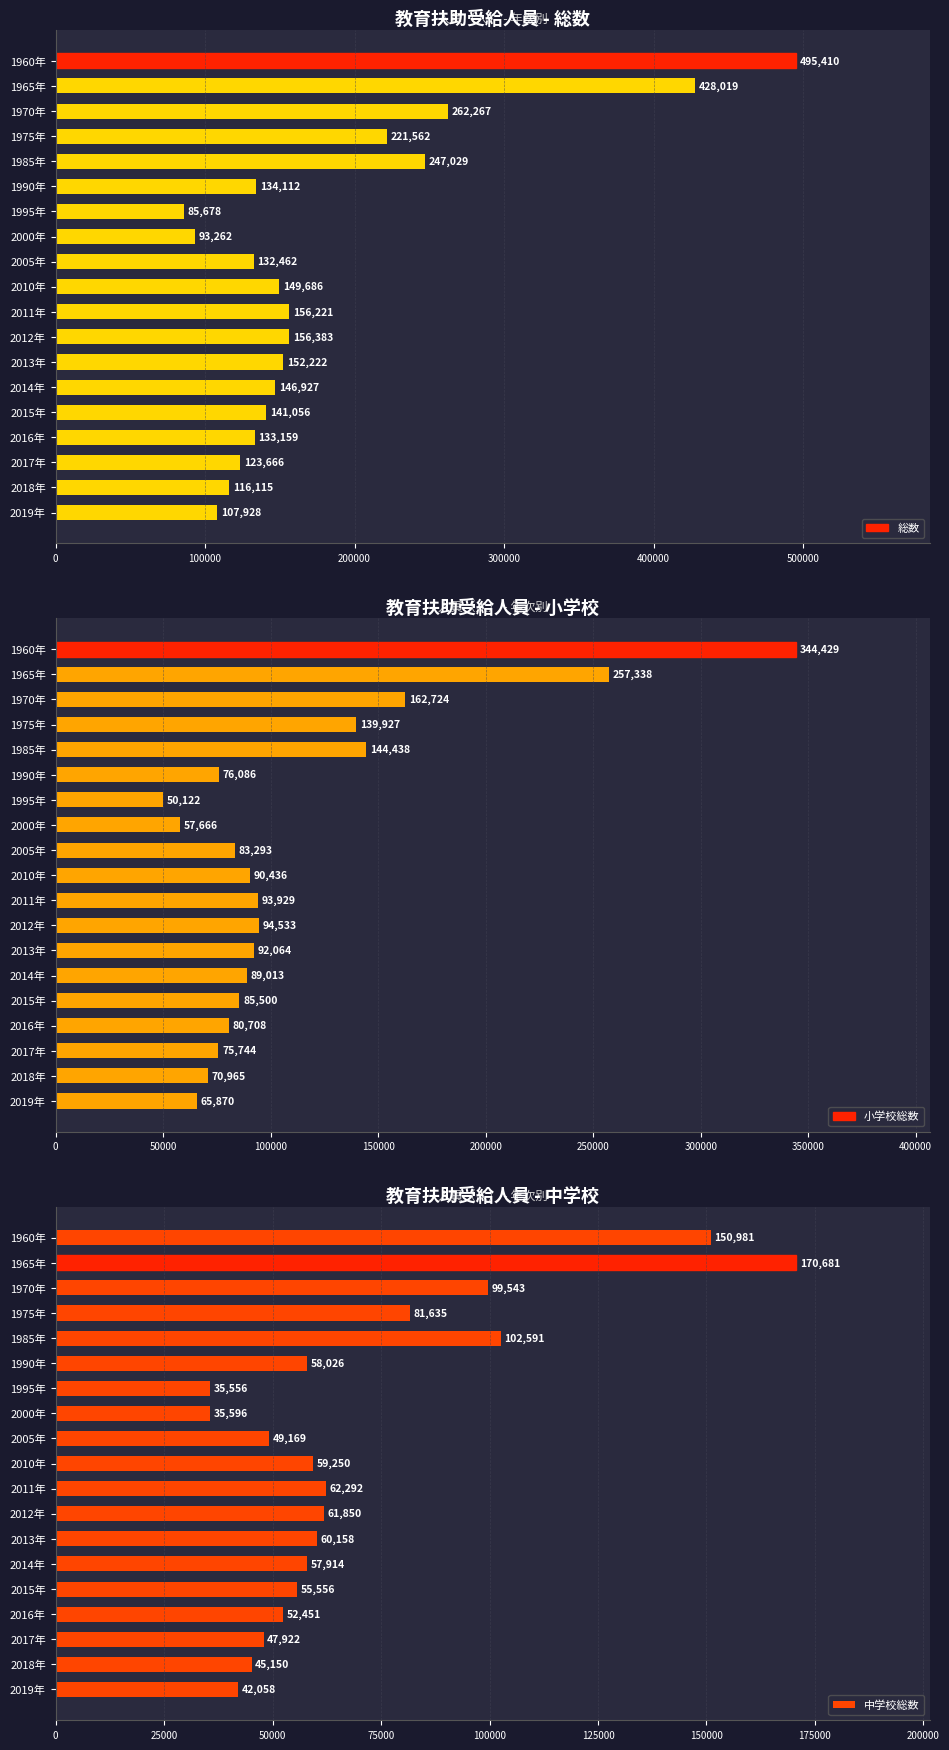

Reading left to right, extract all data points from this chart.

総数: 495410	428019	262267	221562	247029	134112	85678	93262	132462	149686	156221	156383	152222	146927	141056	133159	123666	116115	107928
小学校総数: 344429	257338	162724	139927	144438	76086	50122	57666	83293	90436	93929	94533	92064	89013	85500	80708	75744	70965	65870
中学校総数: 150981	170681	99543	81635	102591	58026	35556	35596	49169	59250	62292	61850	60158	57914	55556	52451	47922	45150	42058